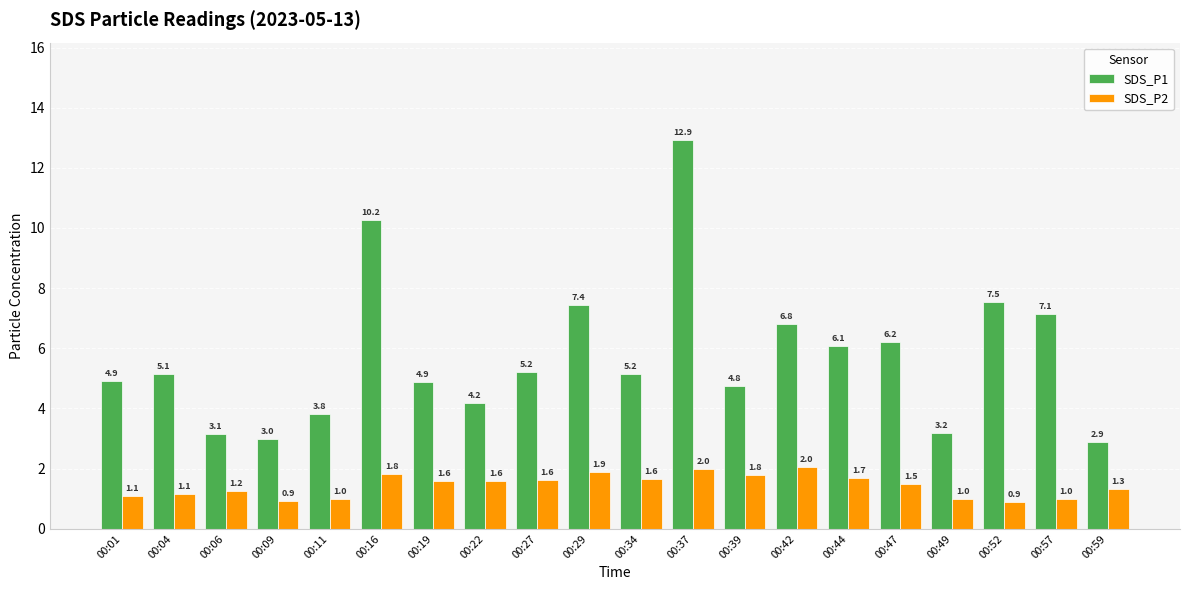

What is the lowest value of the SDS_P1 series?

2.9